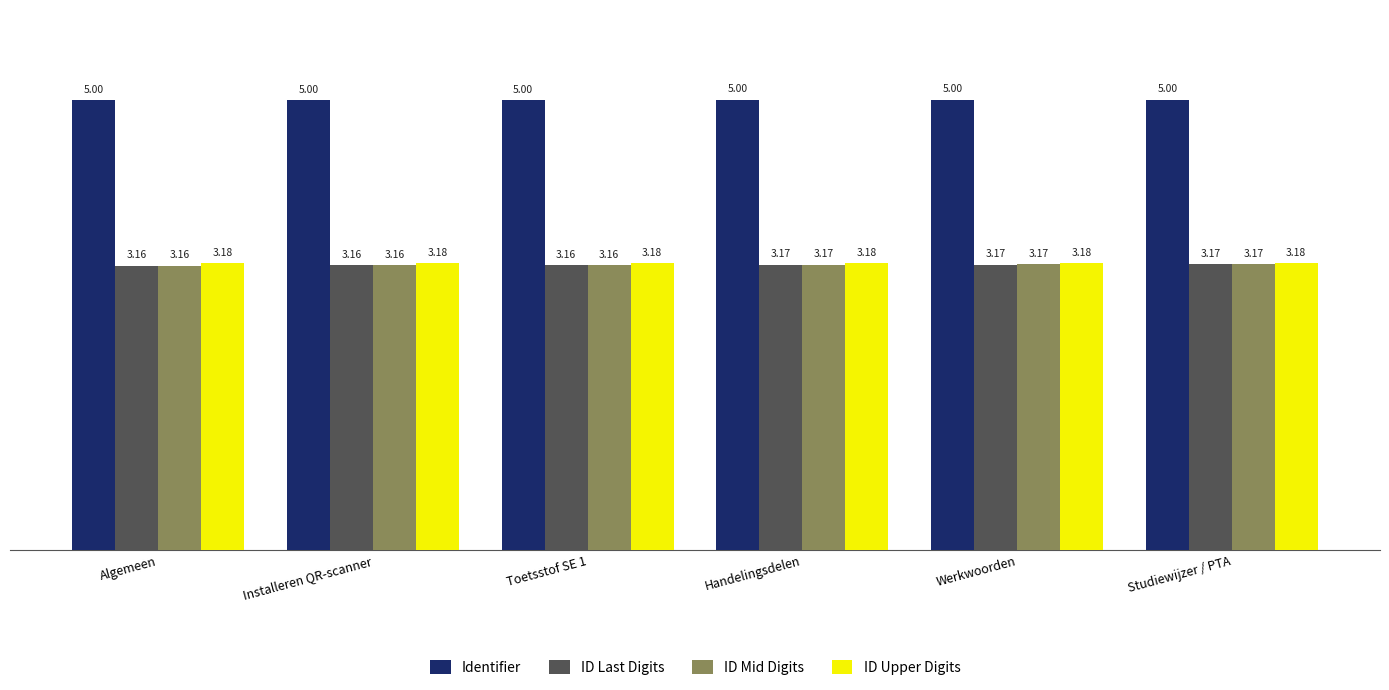

What is the total value across all series at Algemeen?

14.5